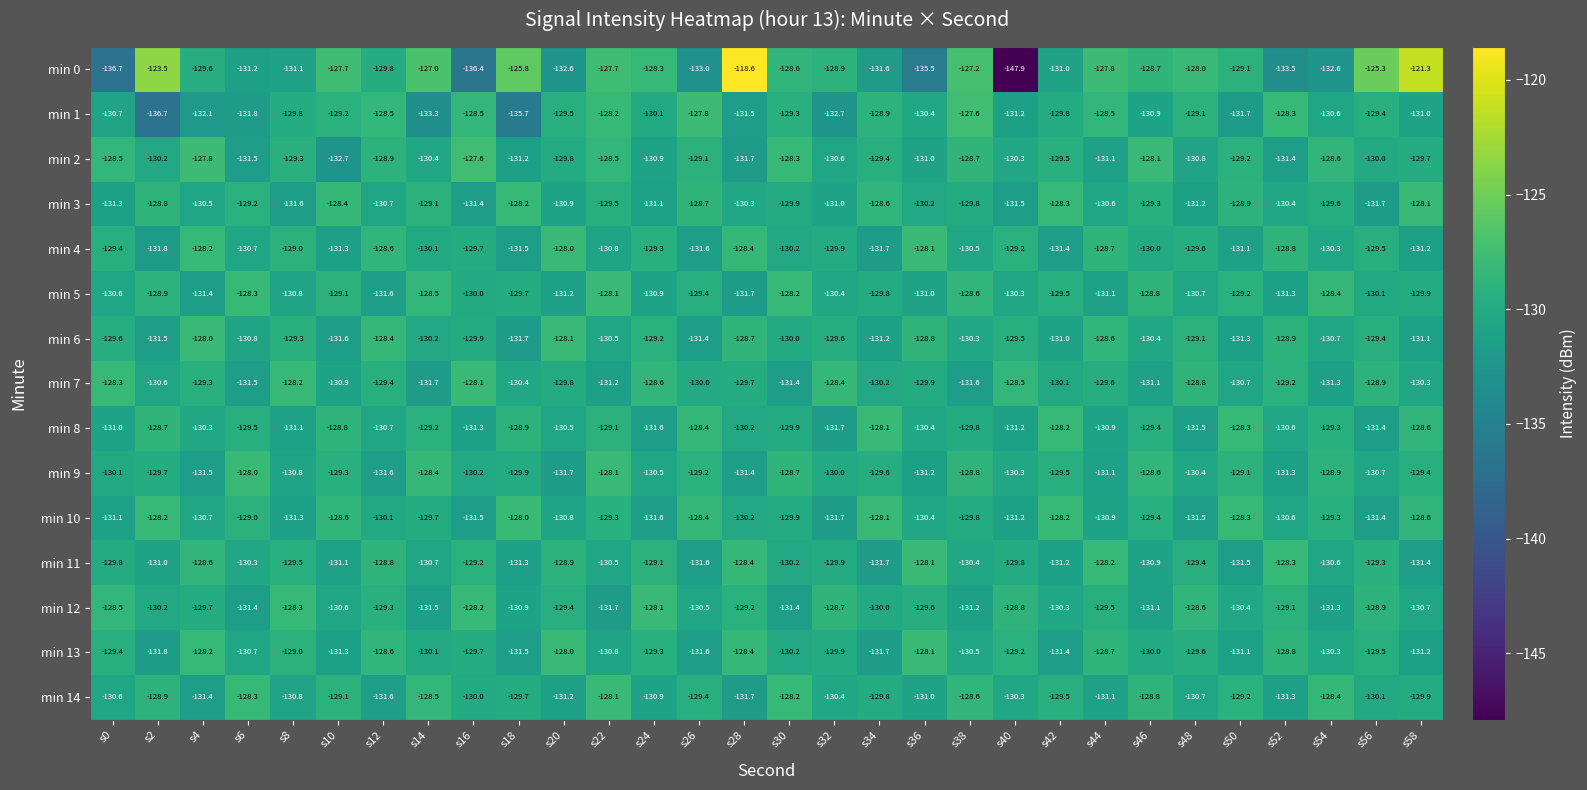

List the labels in order of min 8 value, smallest first.

s32, s24, s48, s56, s16, s40, s8, s0, s44, s12, s52, s20, s36, s4, s28, s30, s38, s6, s46, s54, s14, s22, s18, s10, s2, s58, s26, s50, s42, s34